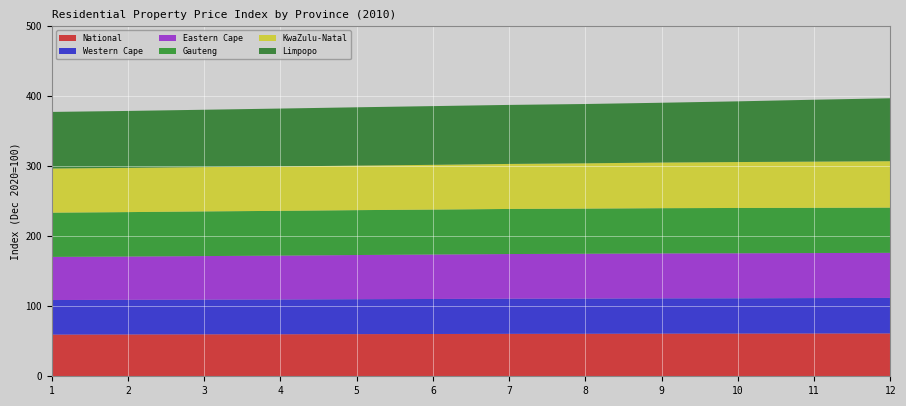

Reading left to right, extract all data points from this chart.

National: 59.5	59.7	59.9	60.0	60.2	60.4	60.6	60.7	60.9	61.0	61.1	61.2
Western Cape: 49.4	49.5	49.6	49.7	49.9	50.0	50.2	50.3	50.4	50.4	50.6	50.7
Eastern Cape: 61.6	61.8	62.2	62.6	63.1	63.5	63.8	64.0	64.2	64.3	64.3	64.4
Gauteng: 63.2	63.5	63.8	64.0	64.1	64.2	64.4	64.5	64.6	64.7	64.6	64.6
KwaZulu-Natal: 63.1	63.2	63.3	63.4	63.6	63.9	64.3	64.7	65.2	65.6	66.0	66.3
Limpopo: 80.8	81.3	81.9	82.7	83.3	83.9	84.3	84.7	85.4	86.7	88.4	89.9